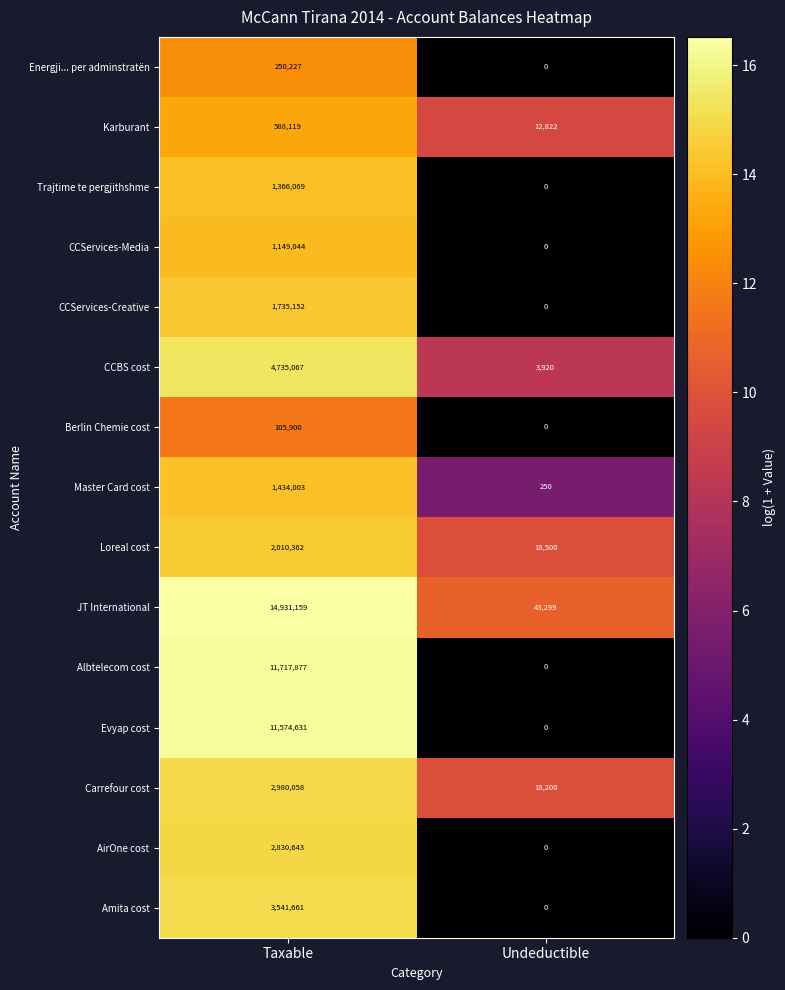

What is the sum of the Berlin Chemie cost values at Undeductible and Taxable?

105900